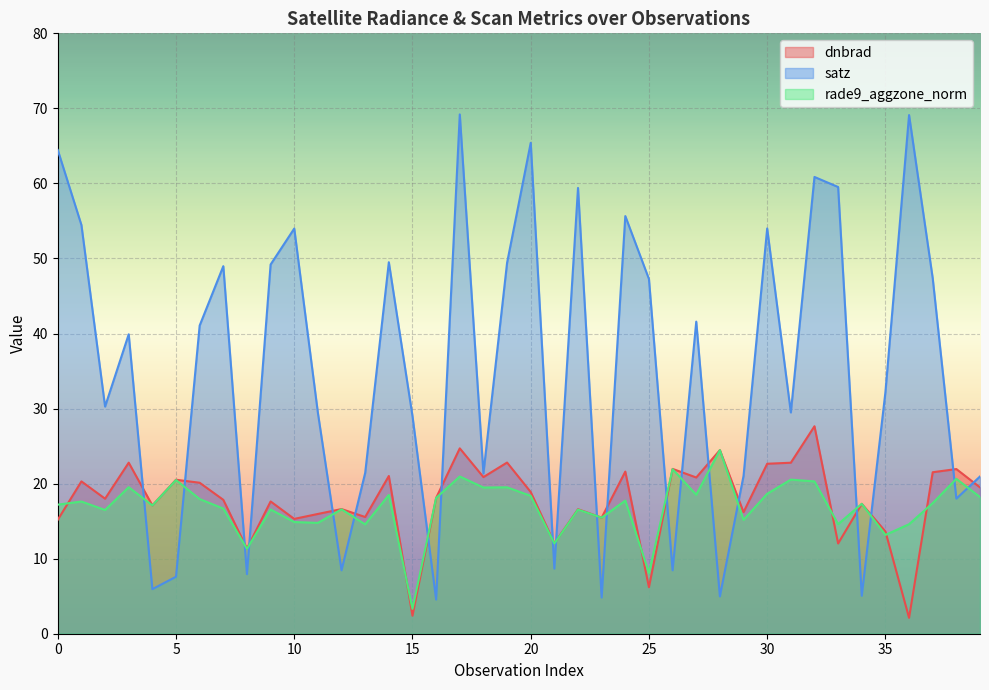

What is the greatest value displayed?

69.2